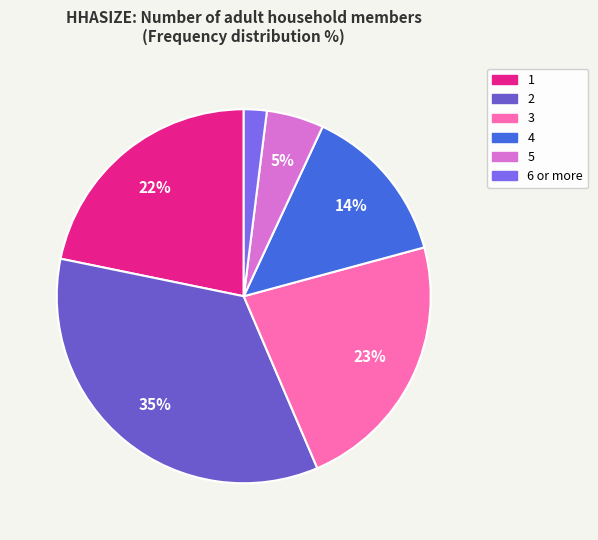

Between 4 and 2, which is larger?

2